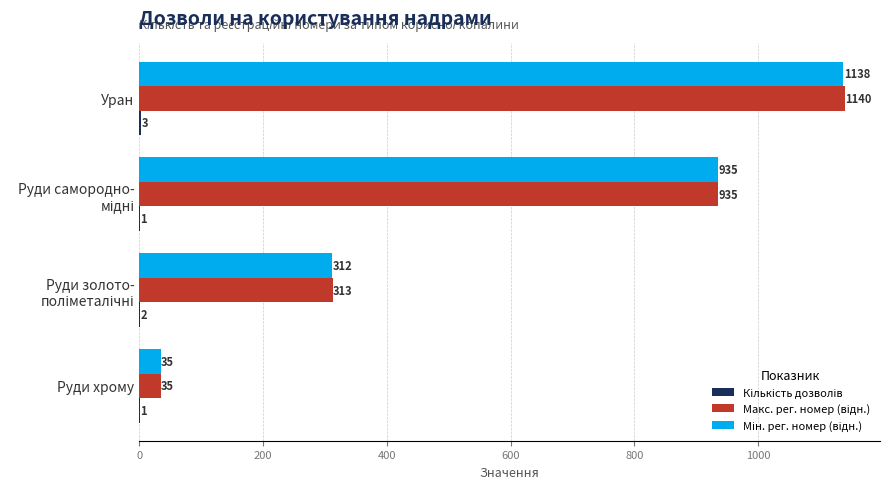

What is the greatest value displayed?

1140